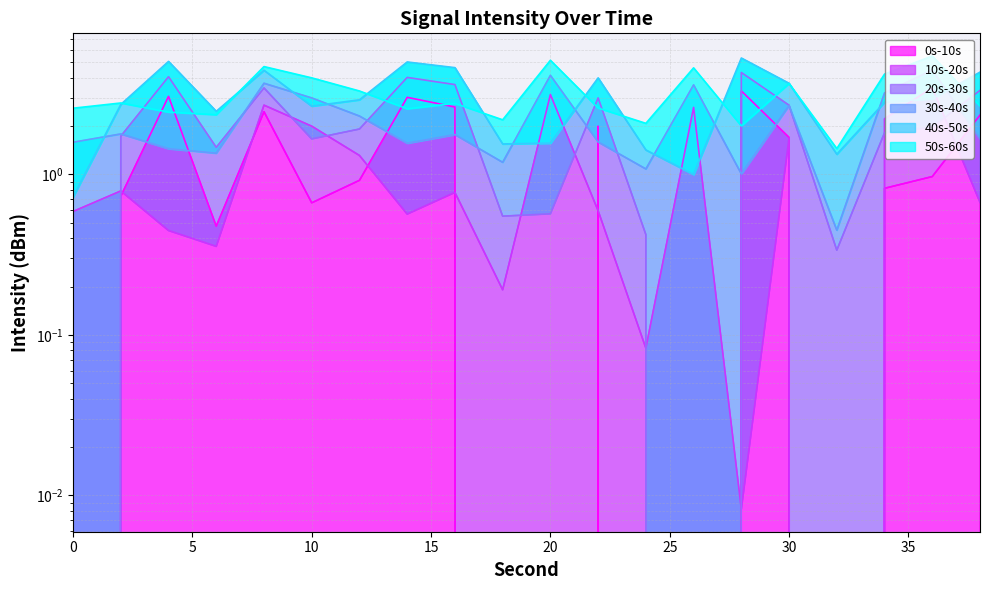

What is the approximate value of 30s-40s at 26?

3.6